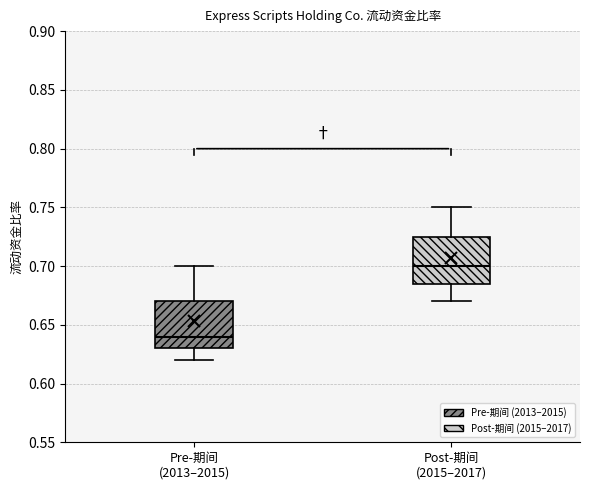

Which box's median line is the lowest?

Pre-期间 (2013–2015)